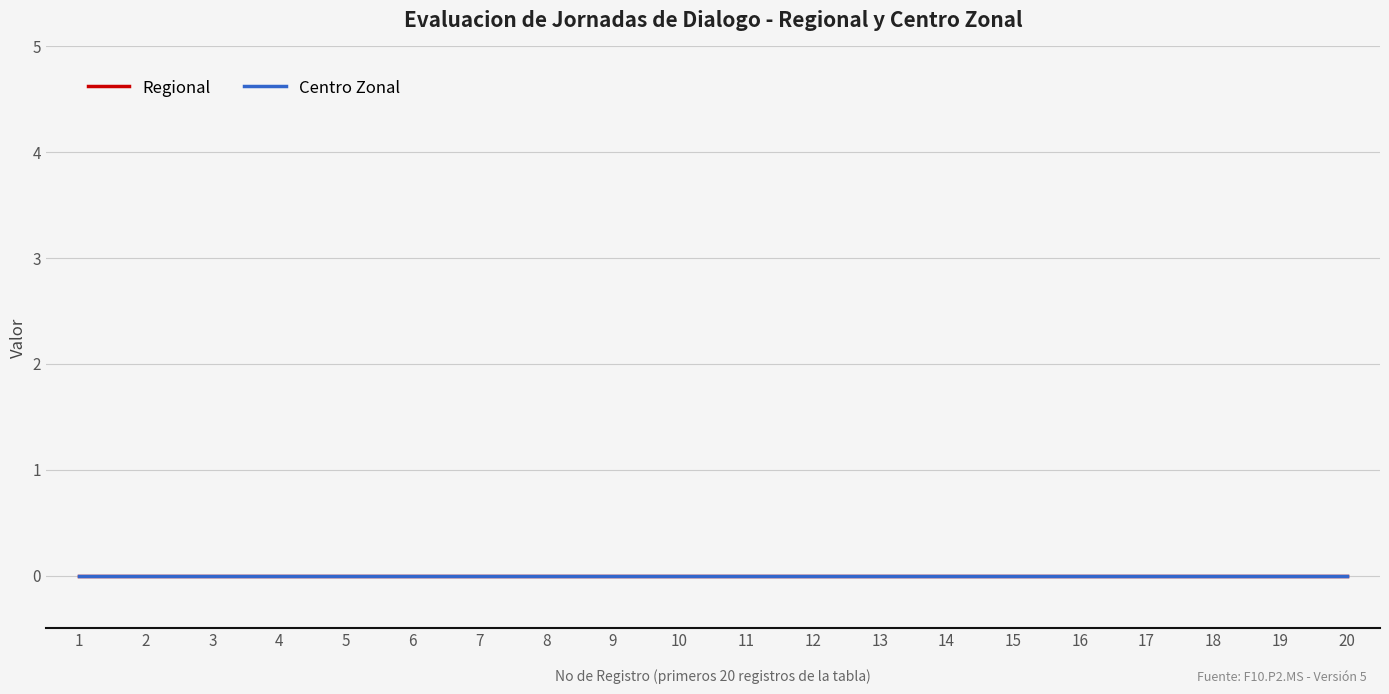

Is it true that No equals 20 at 20?

True